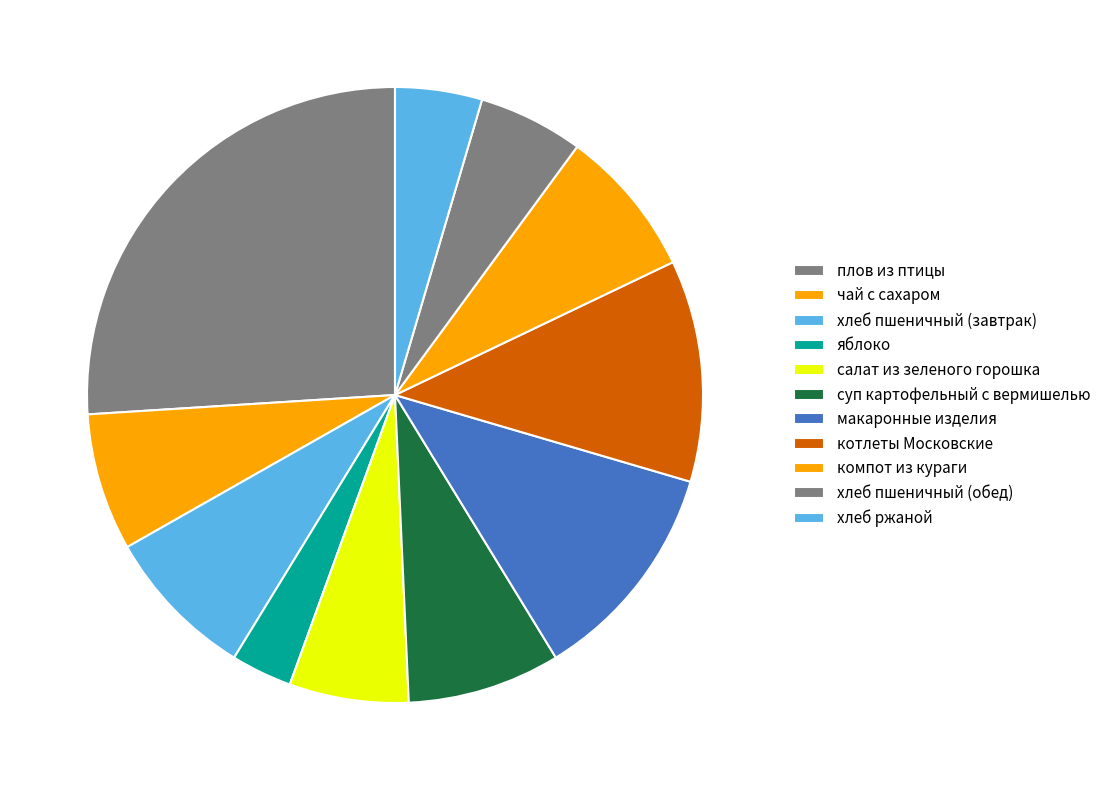

Do котлеты Московские and компот из кураги together represent more than half of the pie?

No